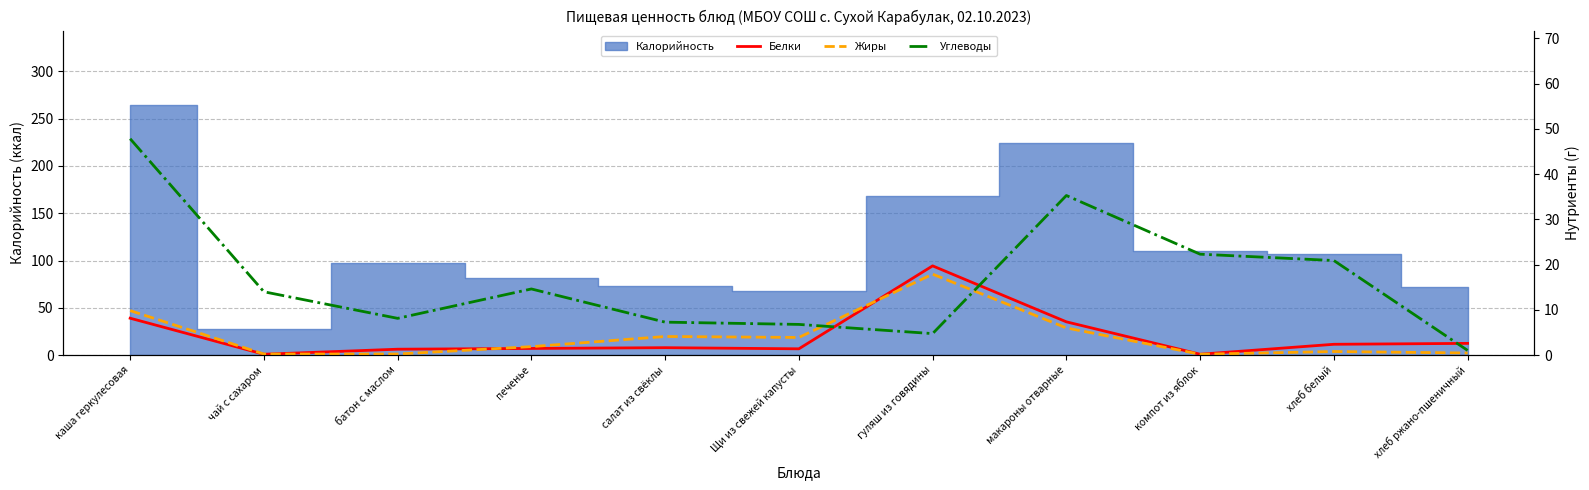

How many times do Белки and Жиры cross each other?

3